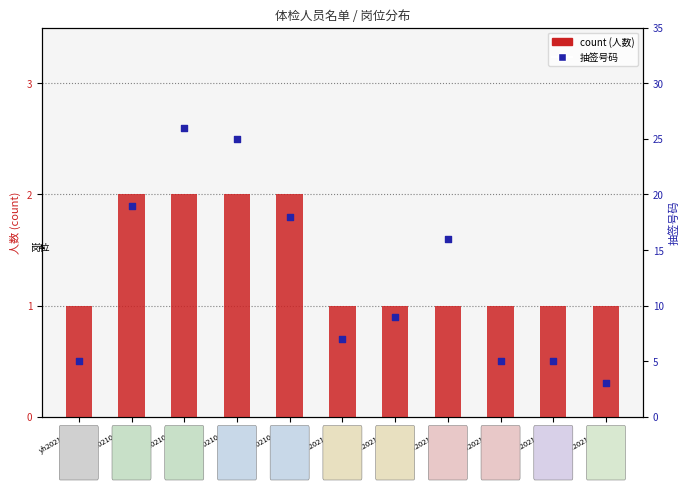

Which series contains the lowest Y value?

count